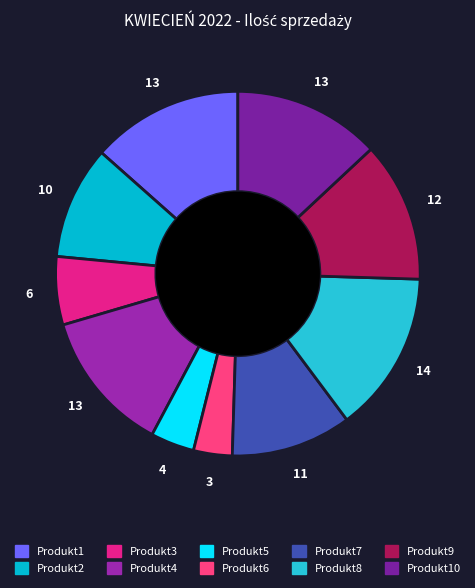

Count the number of slices in the pie.

10